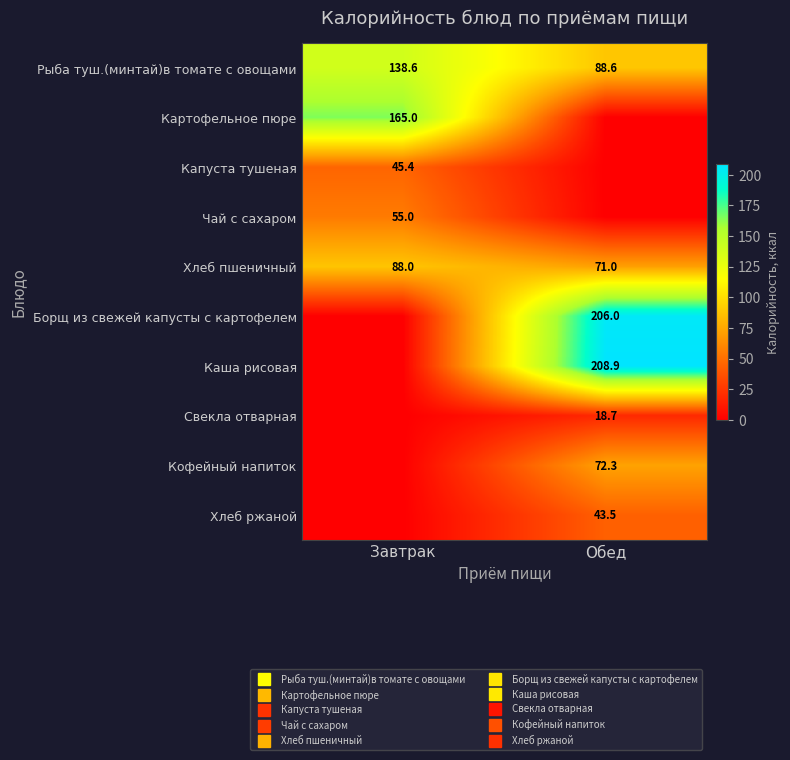

At which label is Хлеб пшеничный closest to 79?

Обед